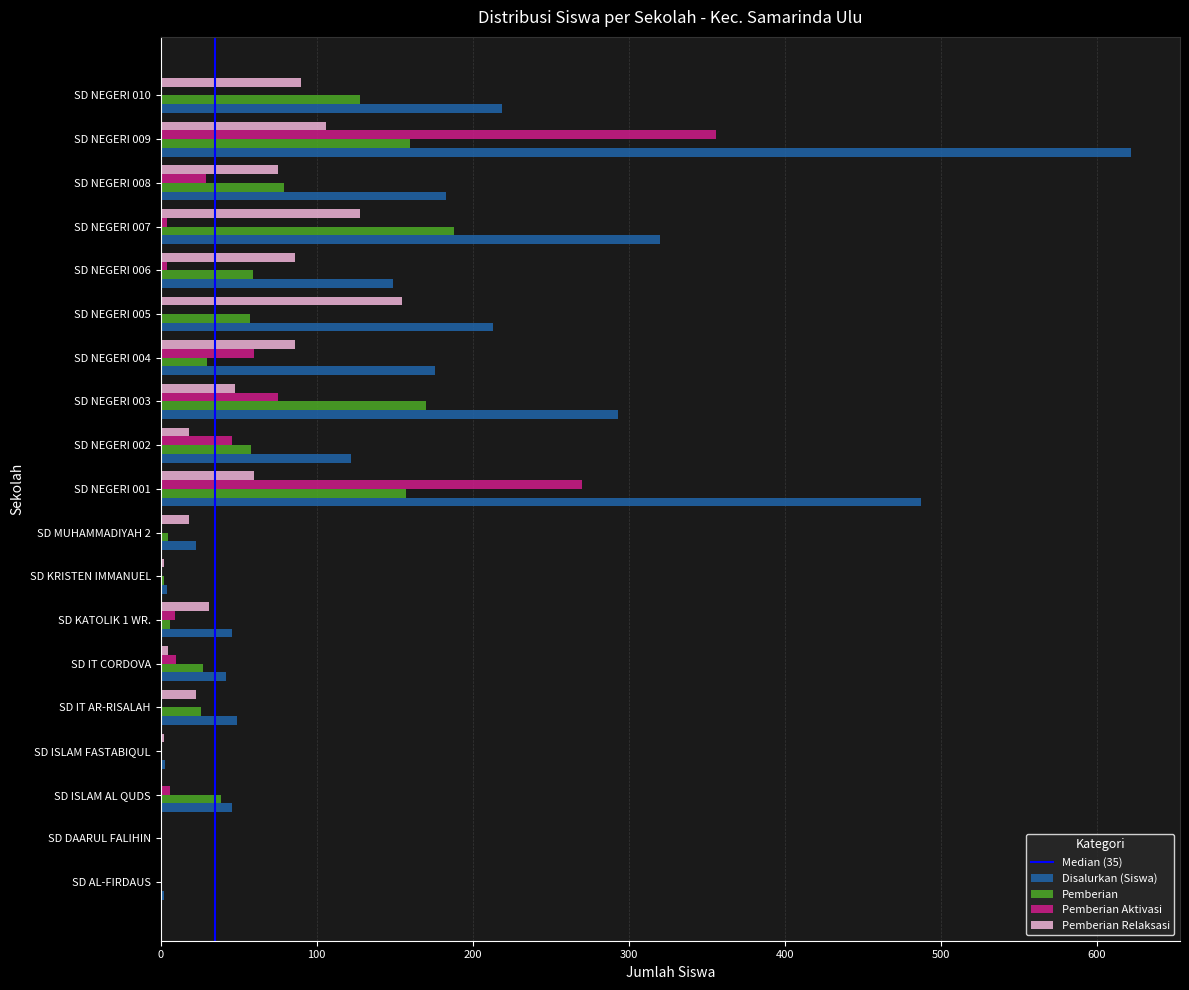

The value of Disalurkan (Siswa) at SD NEGERI 004 is 176. True or false?

True